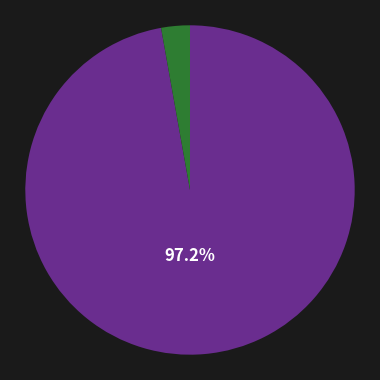

Does any single category account for the majority?

Yes